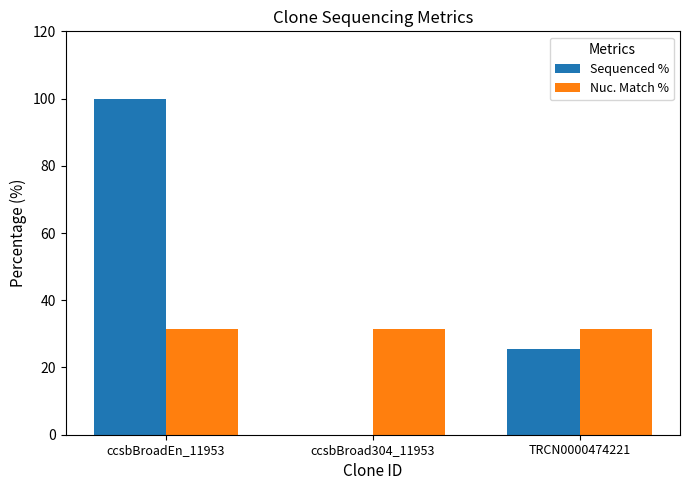

At which category does the chart reach its peak across all series?

ccsbBroadEn_11953